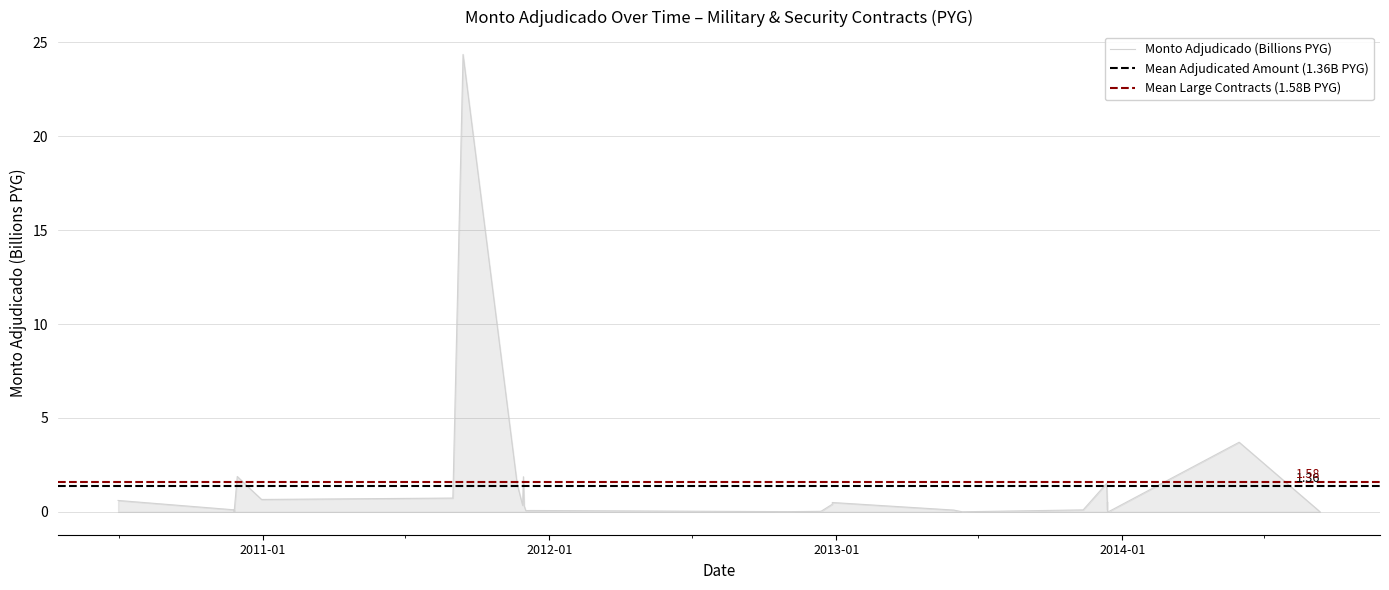

True or false: the data shows 0.1 at 2011-12-09.

False